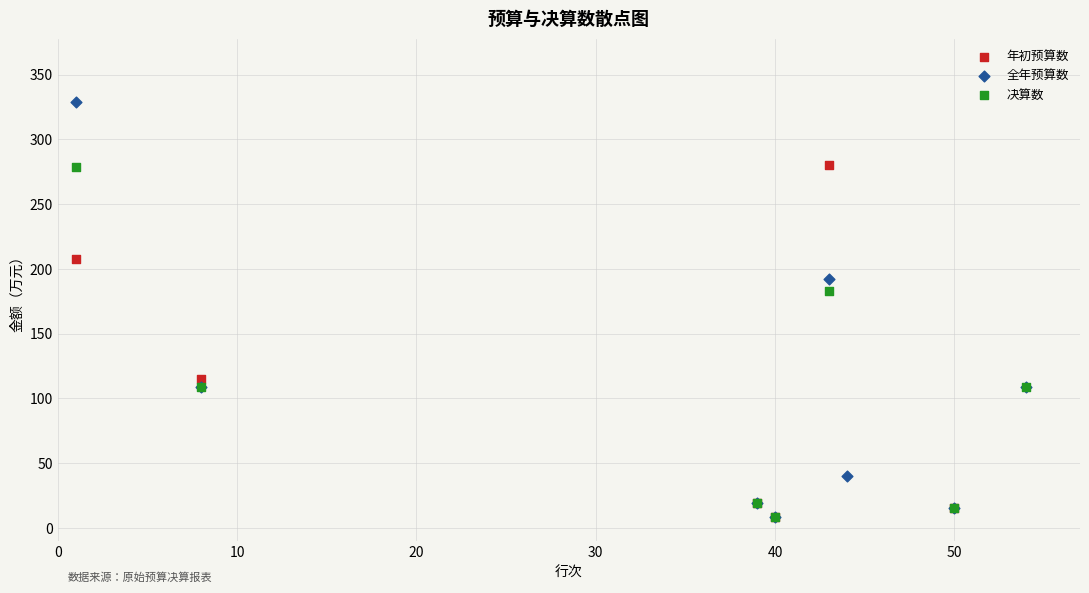

Which series has the widest spread of Y values?

全年预算数